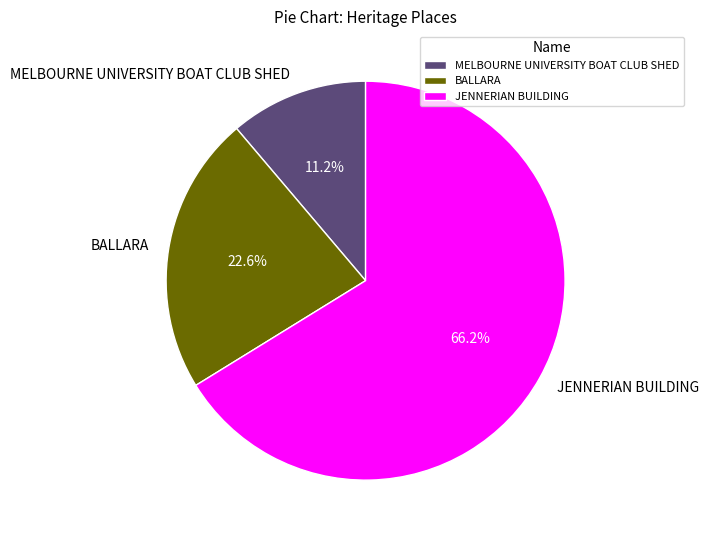

Do BALLARA and JENNERIAN BUILDING together represent more than half of the pie?

Yes